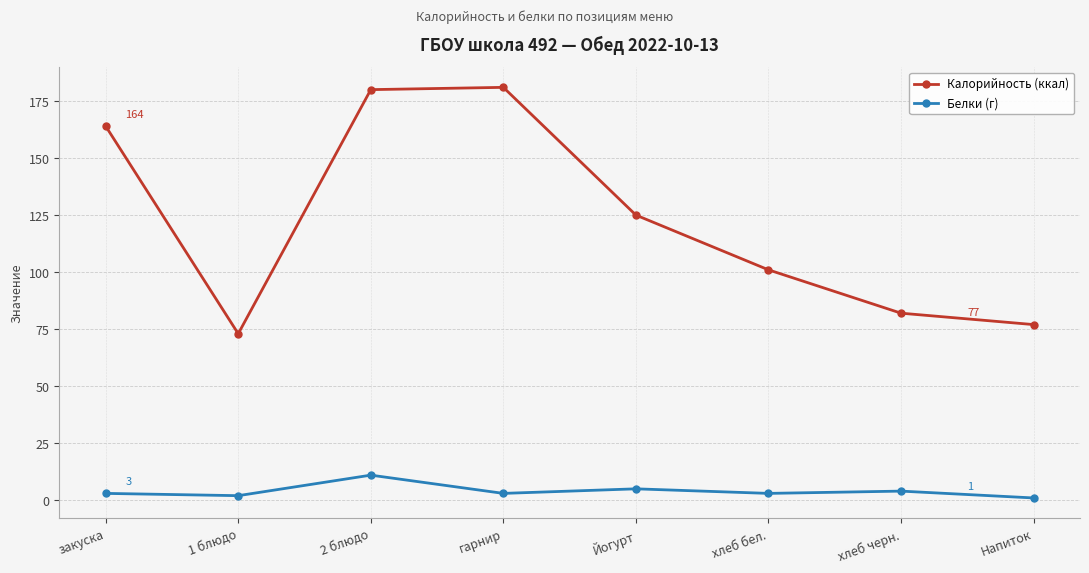

Count the number of categories in the chart.

8